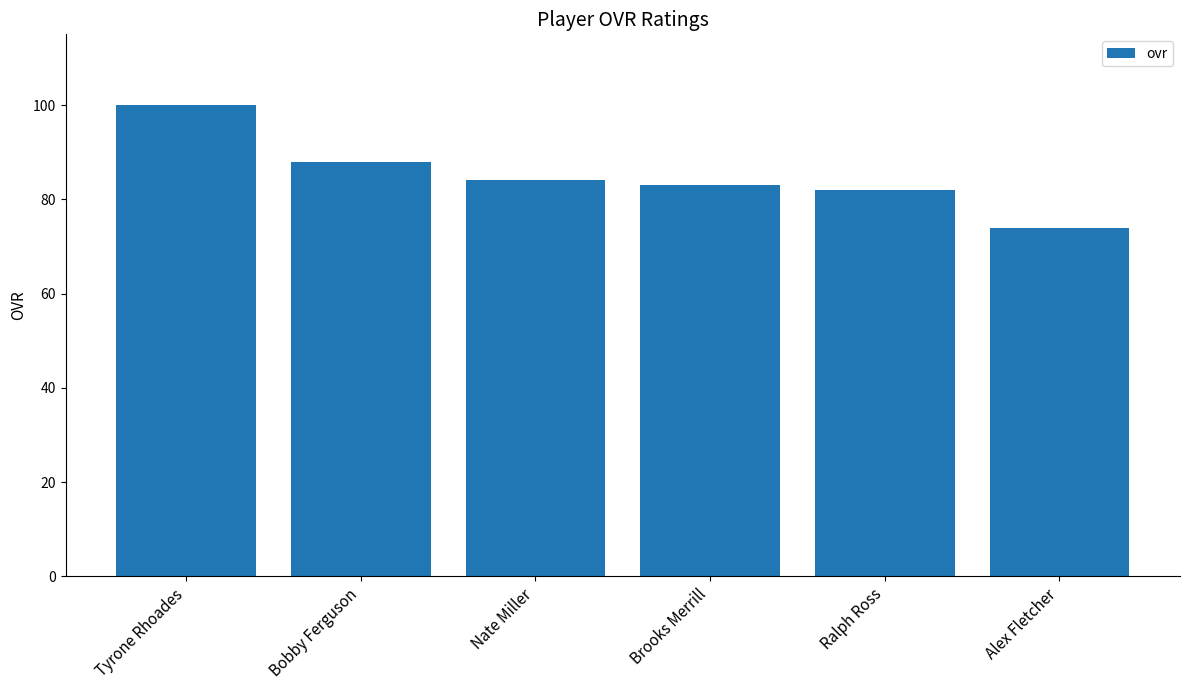

List the labels in order of value, smallest first.

Alex Fletcher, Ralph Ross, Brooks Merrill, Nate Miller, Bobby Ferguson, Tyrone Rhoades